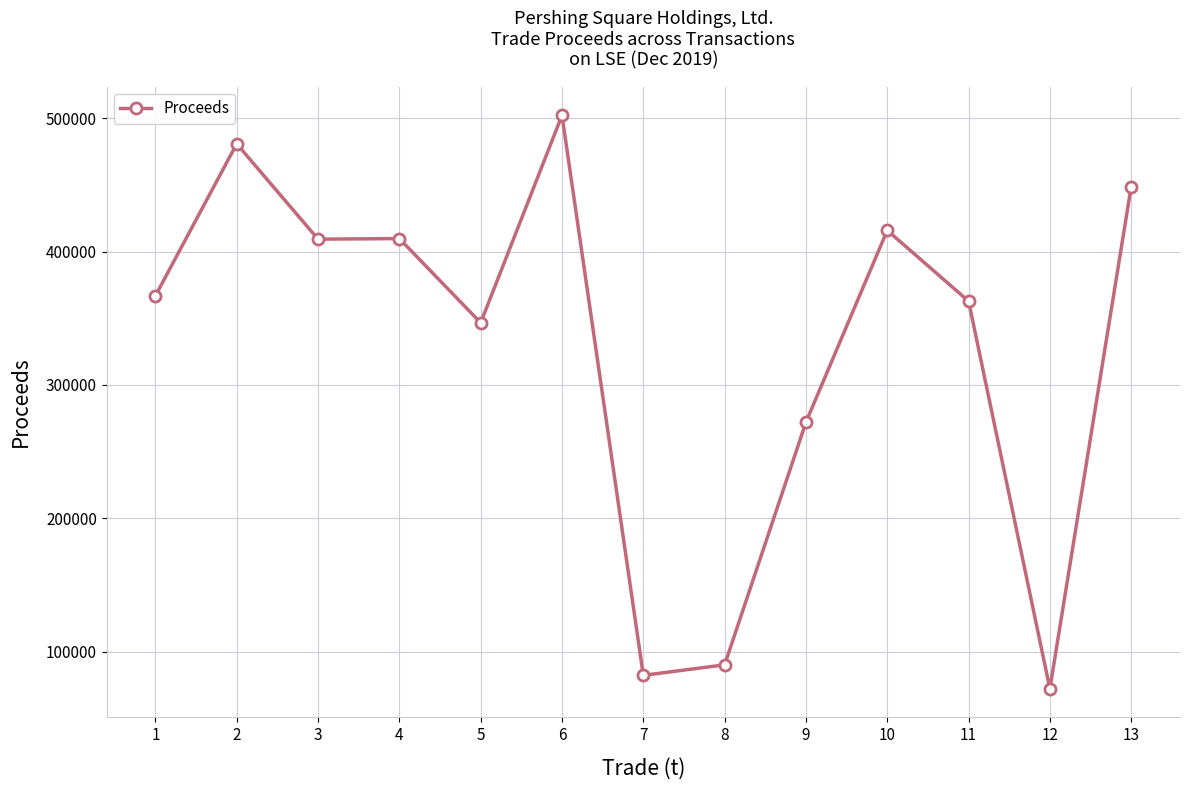

Read the value at 4.

409691.4